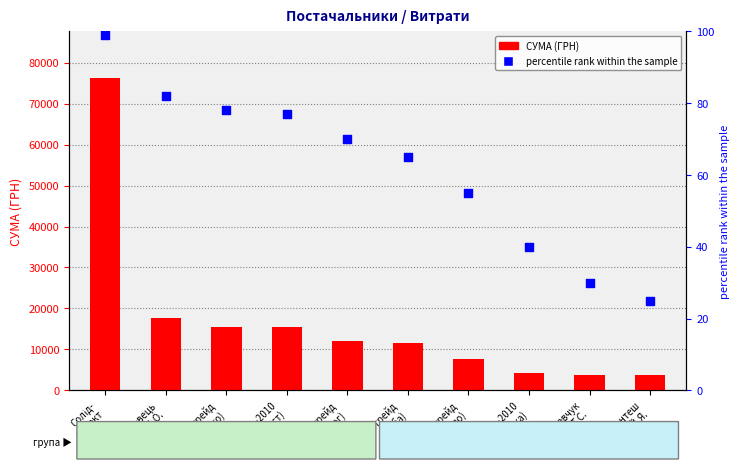

Which series has the largest total across all categories?

СУМА (ГРН)